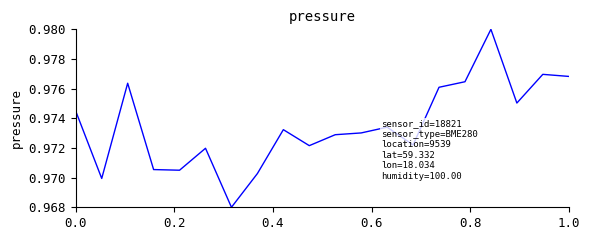

How many lines are shown in the chart?

1